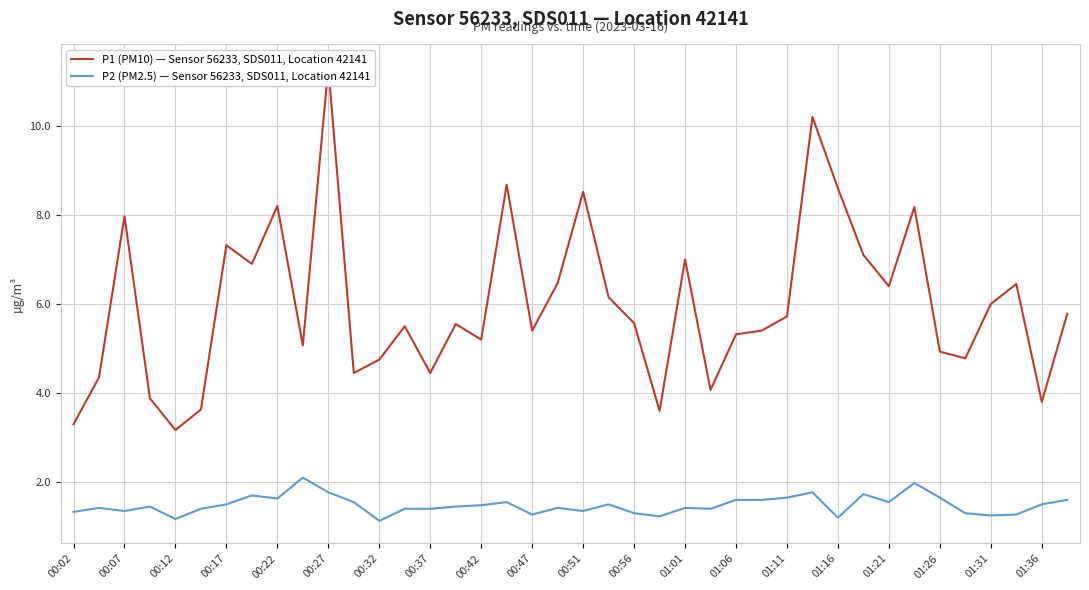

At how many categories does at least one series exceed 8?

7